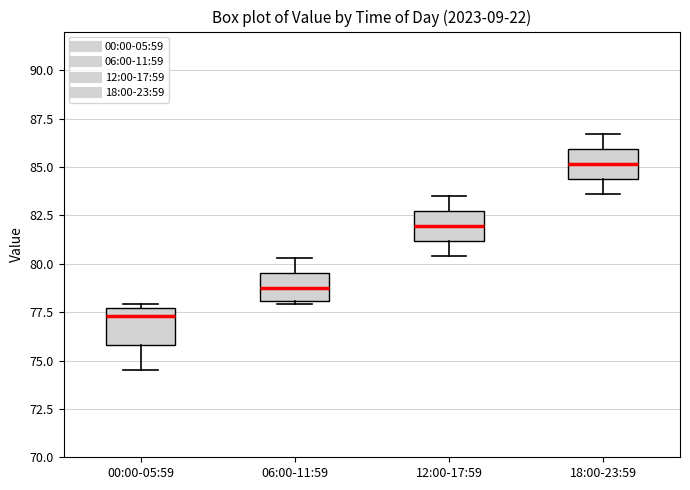

Where is the upper edge of the box for 18:00-23:59 on the y-axis? The values are not printed on the chart, so give them approximately, as read against the axis.

86.0